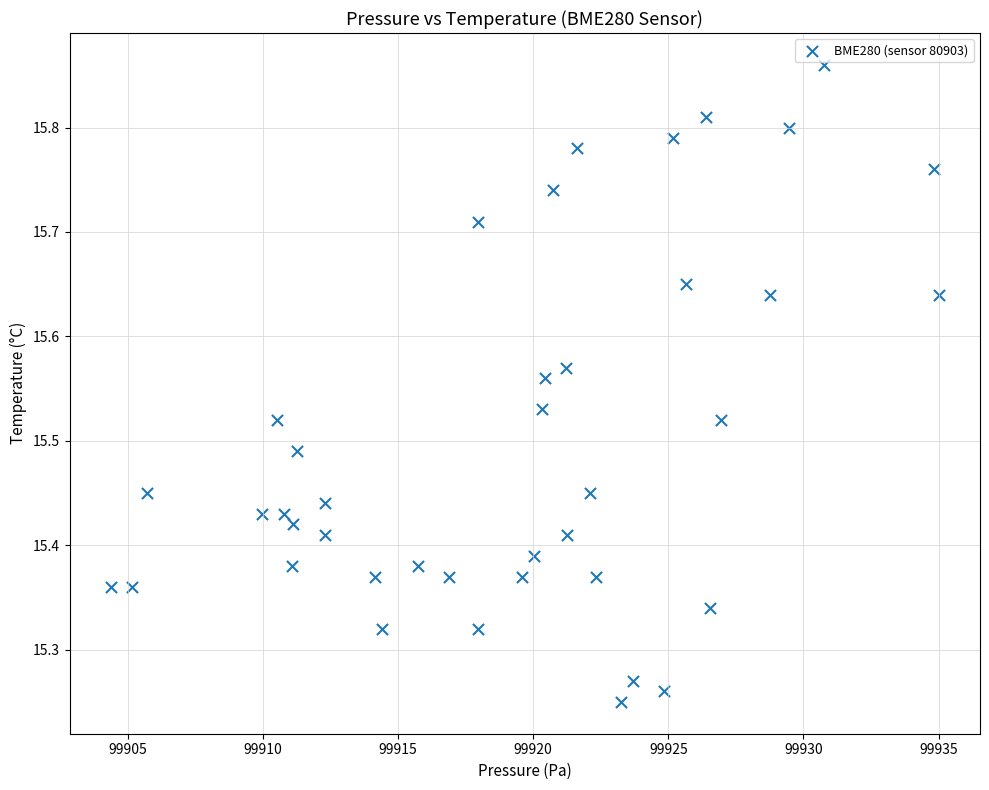

What is the range of Y values (max minus min)?

0.6